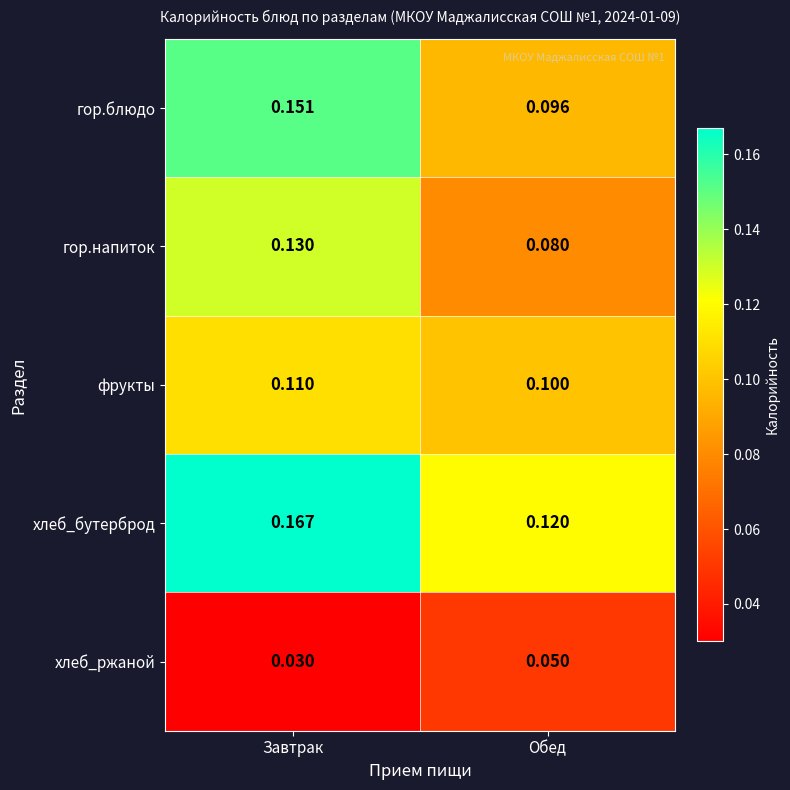

At how many categories does at least one series exceed 0?

2